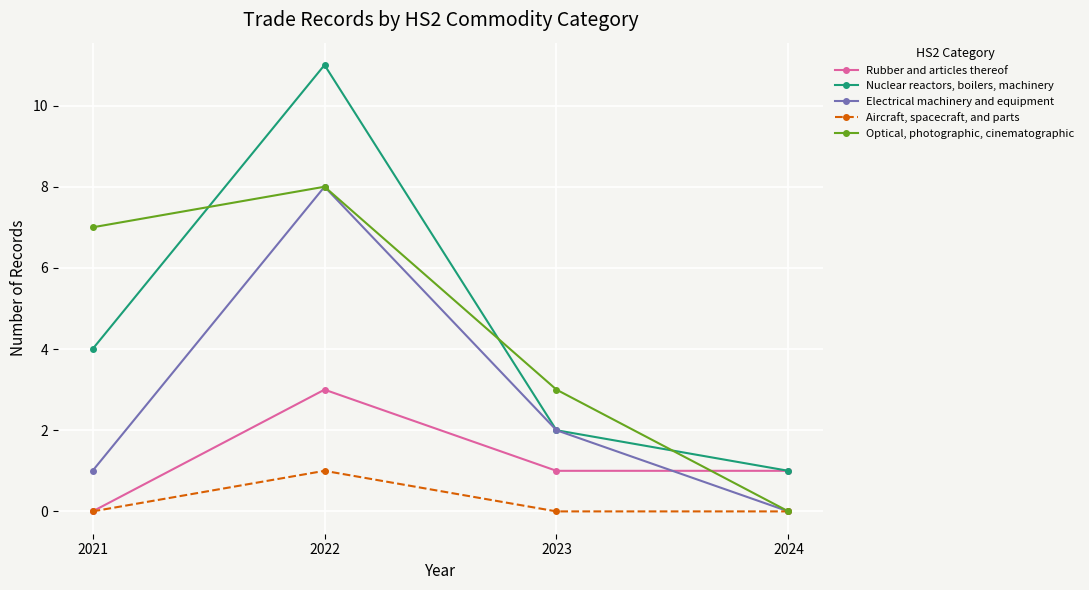

At which category is the sum across all series the highest?

2022